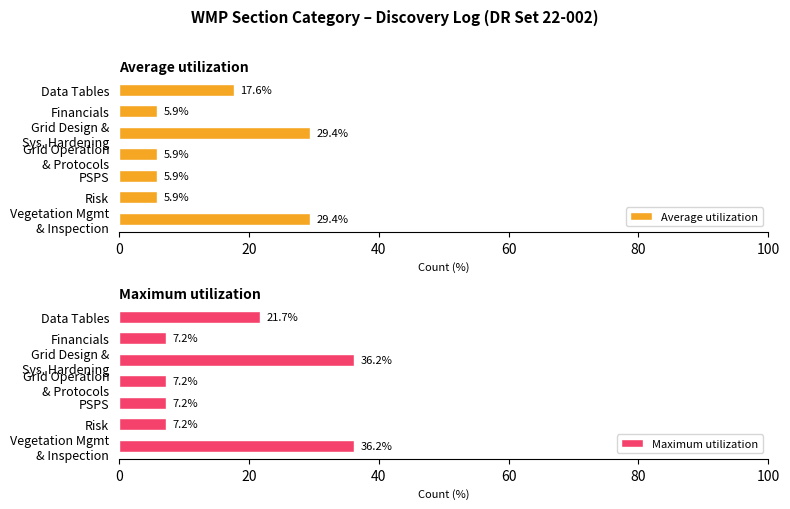

What are all the series names shown in the legend?

Average utilization, Maximum utilization